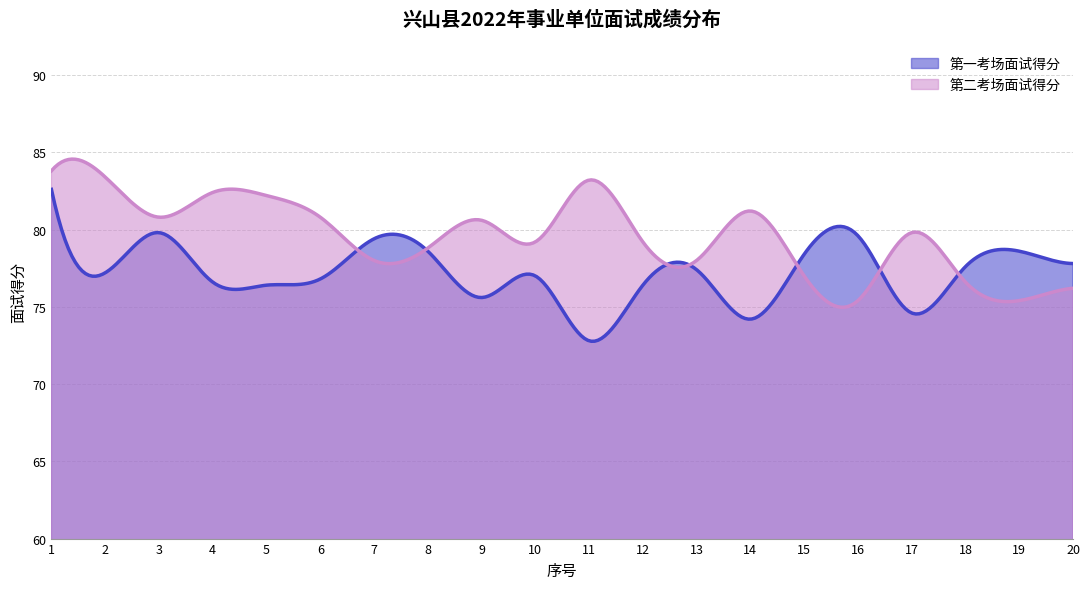

Which series has the largest total across all categories?

第二考场面试得分